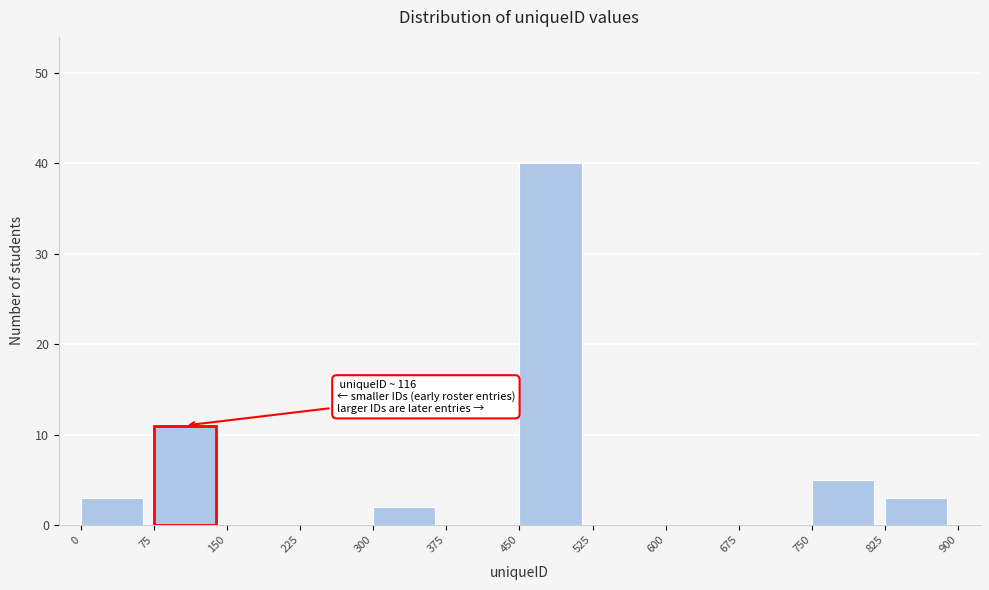

Over which range of the x-axis is the bar tallest?

450 to 525